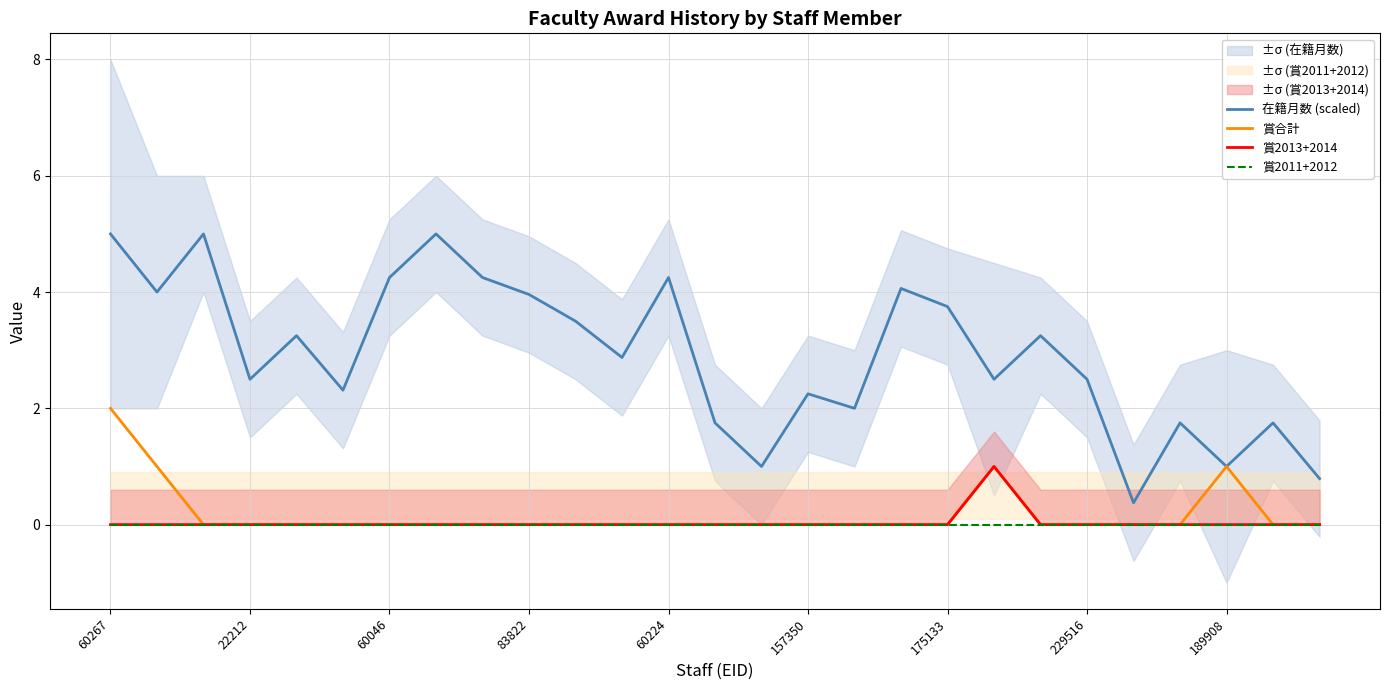

True or false: 賞合計 has a value of 0.0 at 14.

True